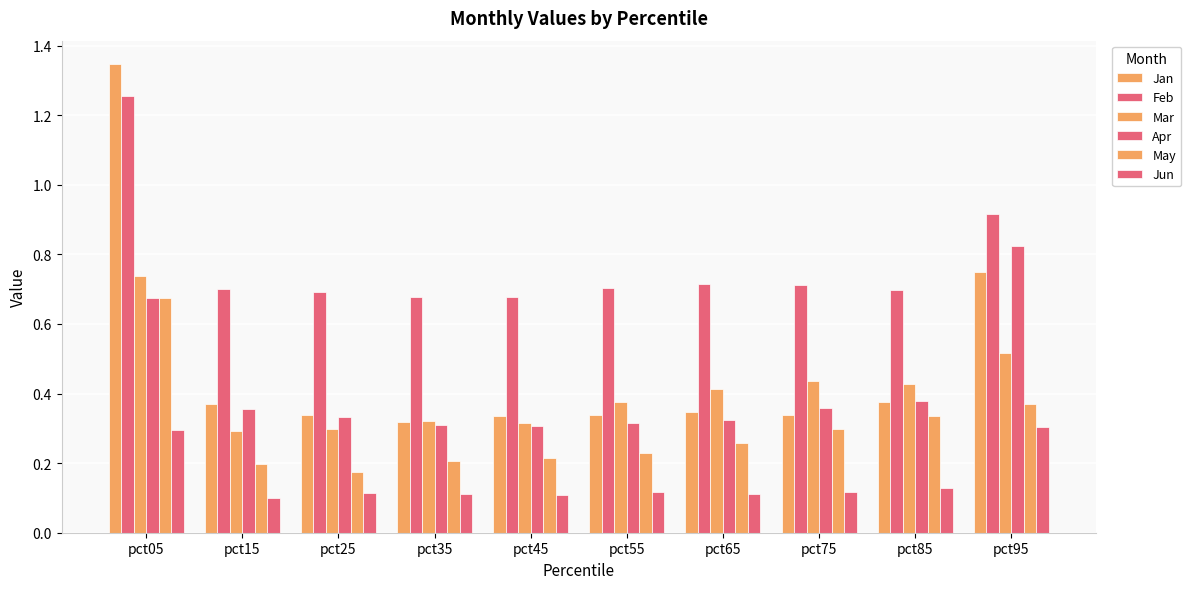

Read the Jun value at pct25.

0.1